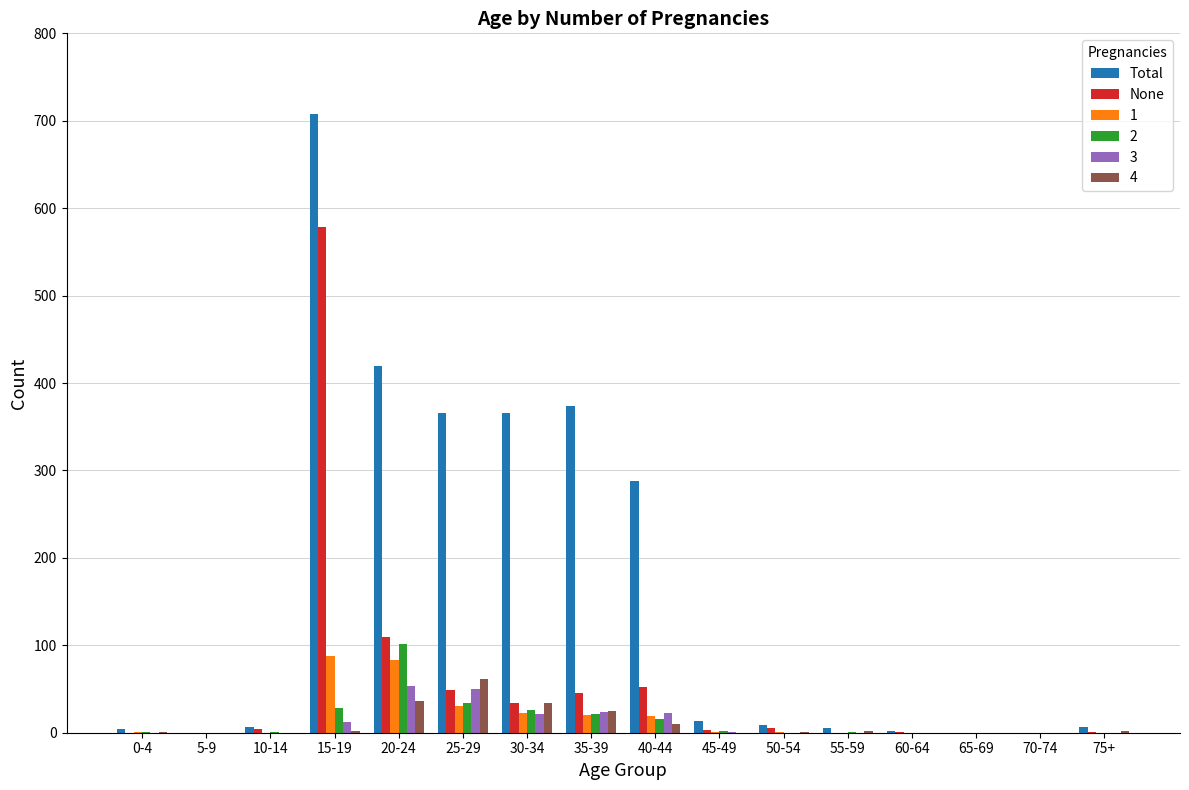

What are all the series names shown in the legend?

Total, None, 1, 2, 3, 4